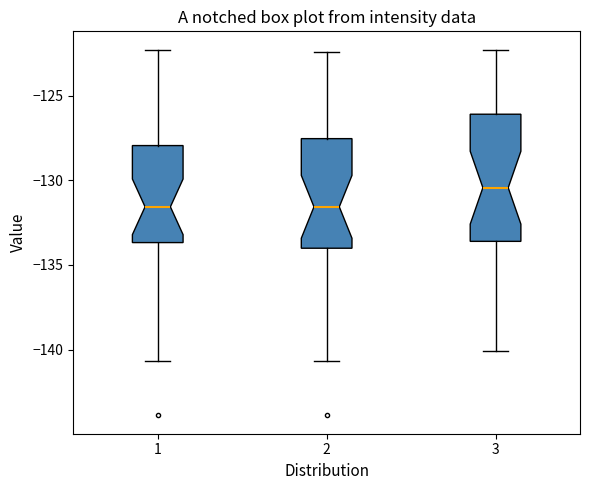

Where does the median line of the box at x = 1 sit on the y-axis? The values are not printed on the chart, so give them approximately, as read against the axis.

-131.5